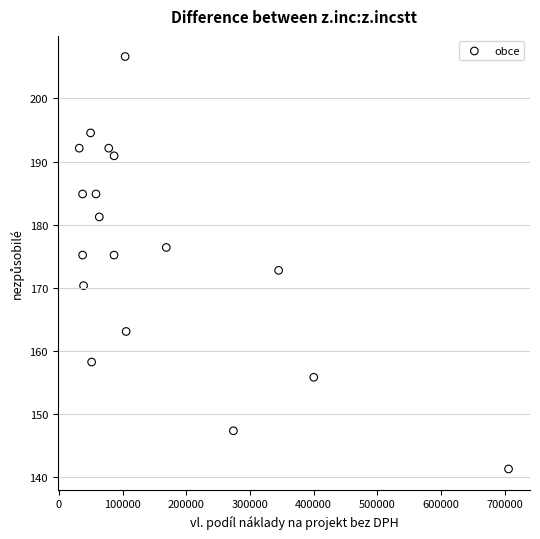

What is the range of X values (max minus min)?

674038.0